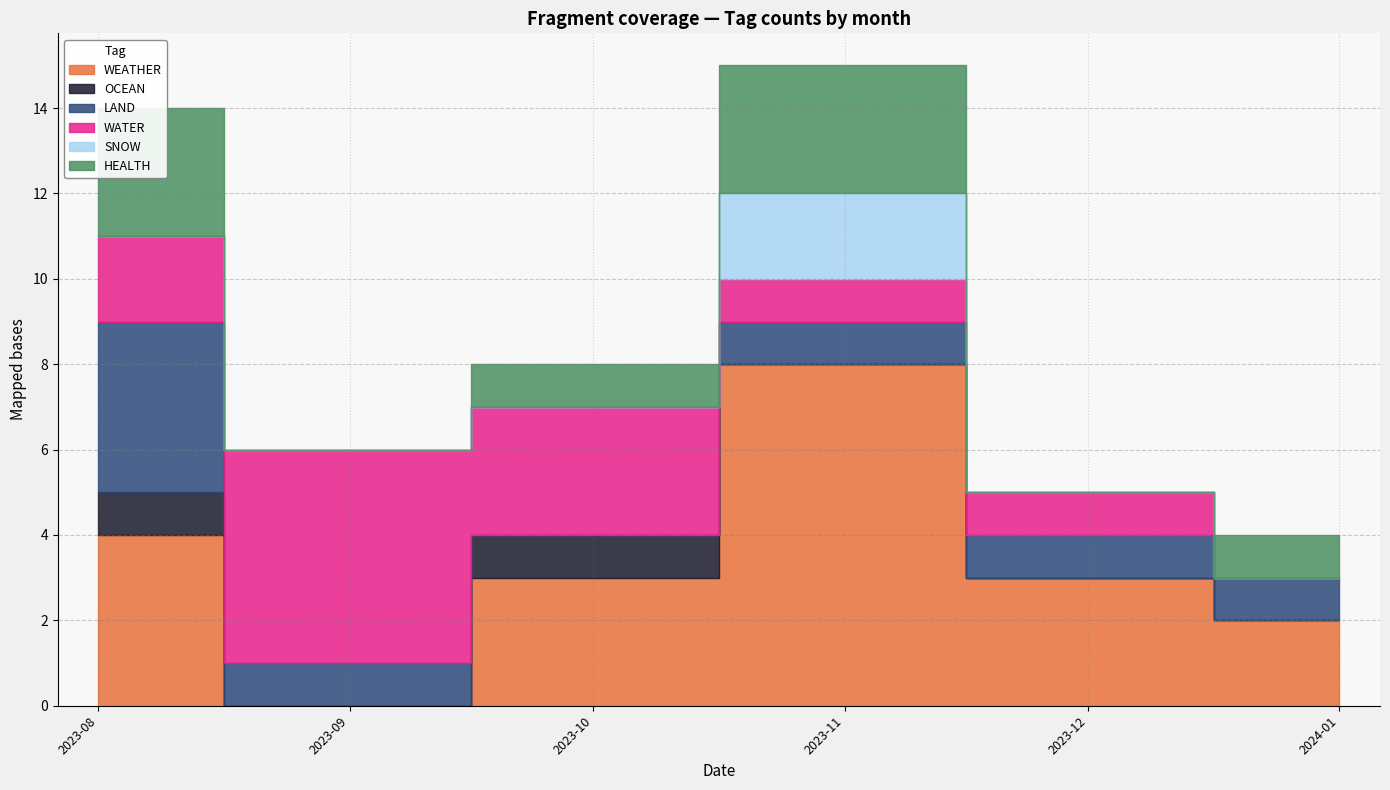

True or false: WATER and SNOW intersect in this chart.

False